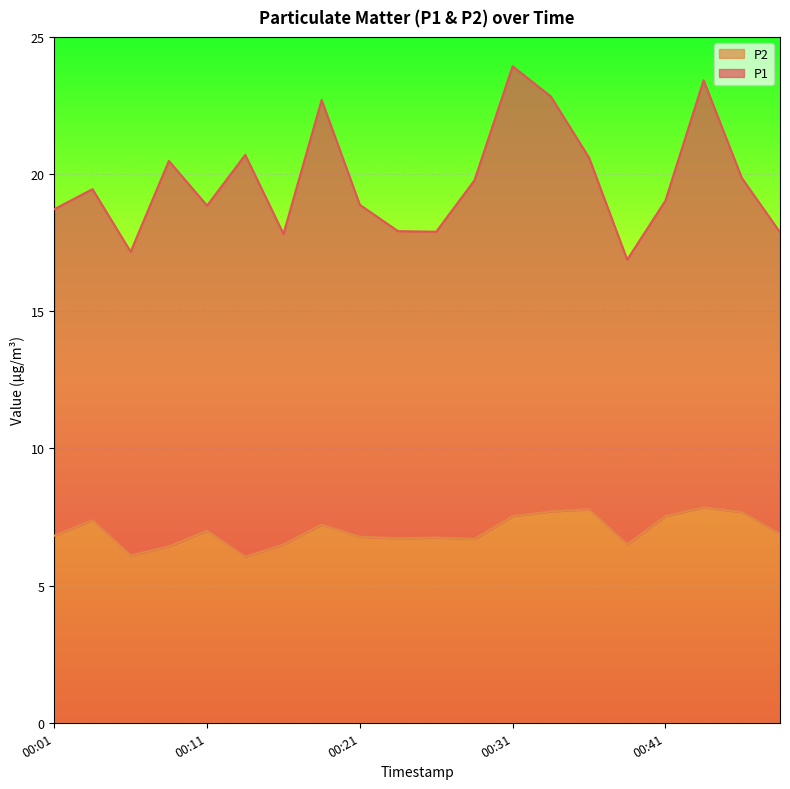

How many lines are shown in the chart?

2